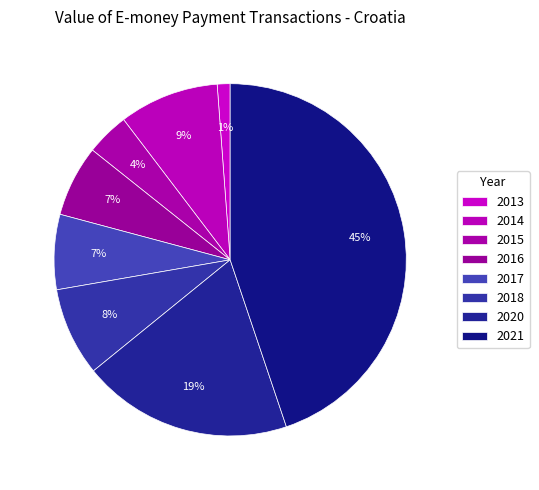

Is it true that 2020 is 9% of the pie?

False